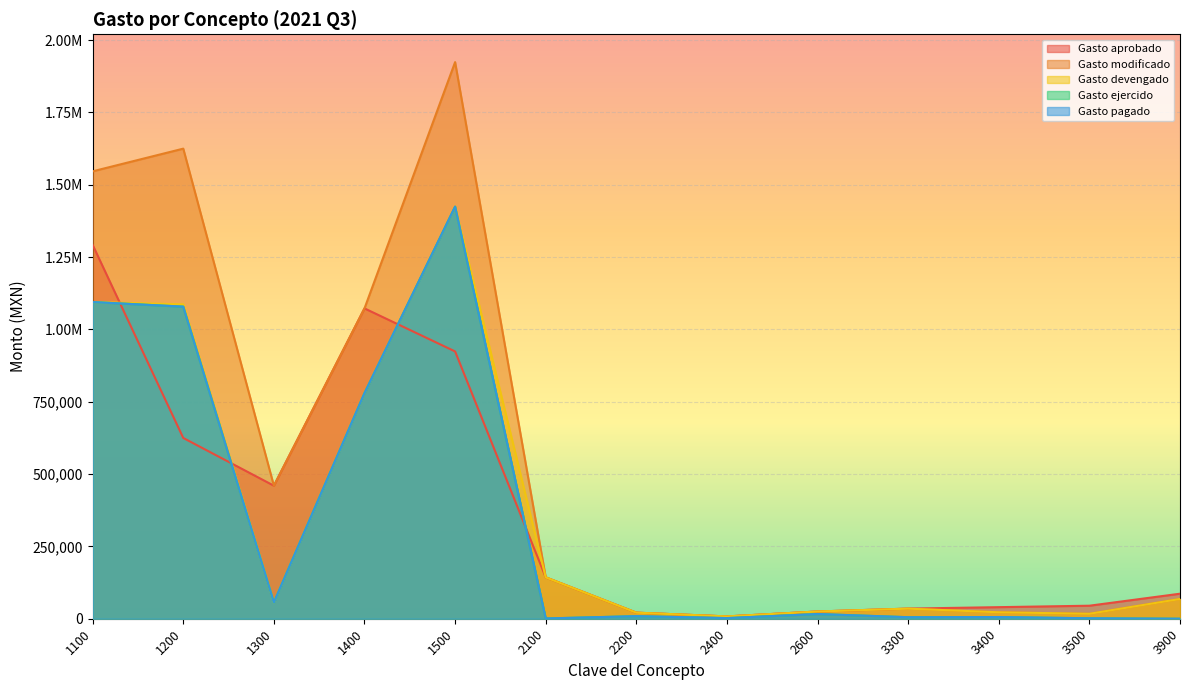

List the series in order of their peak value, highest first.

Gasto modificado, Gasto devengado, Gasto ejercido, Gasto pagado, Gasto aprobado